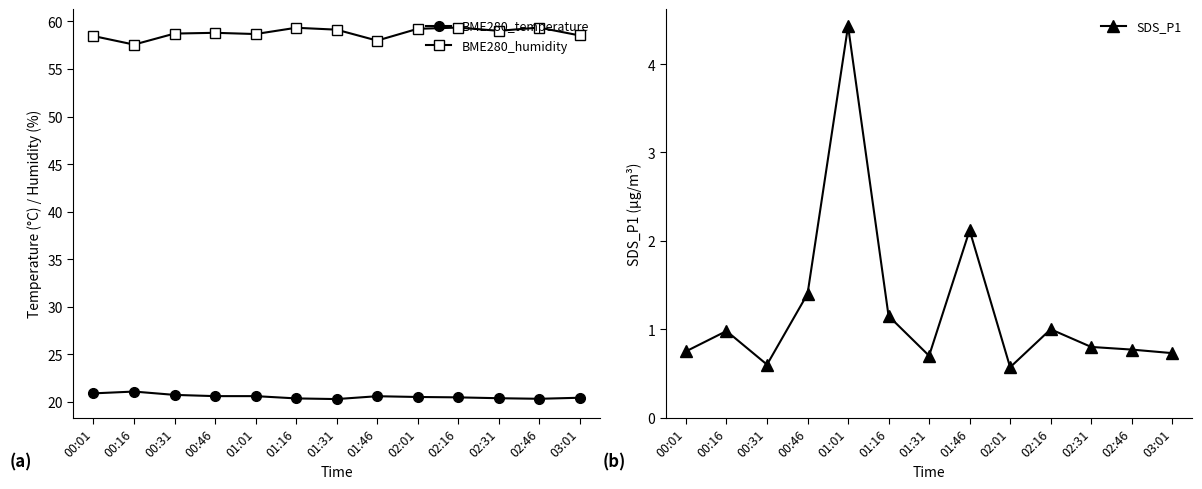

What is the difference between the BME280_temperature values at 02:01 and 01:01?

0.1